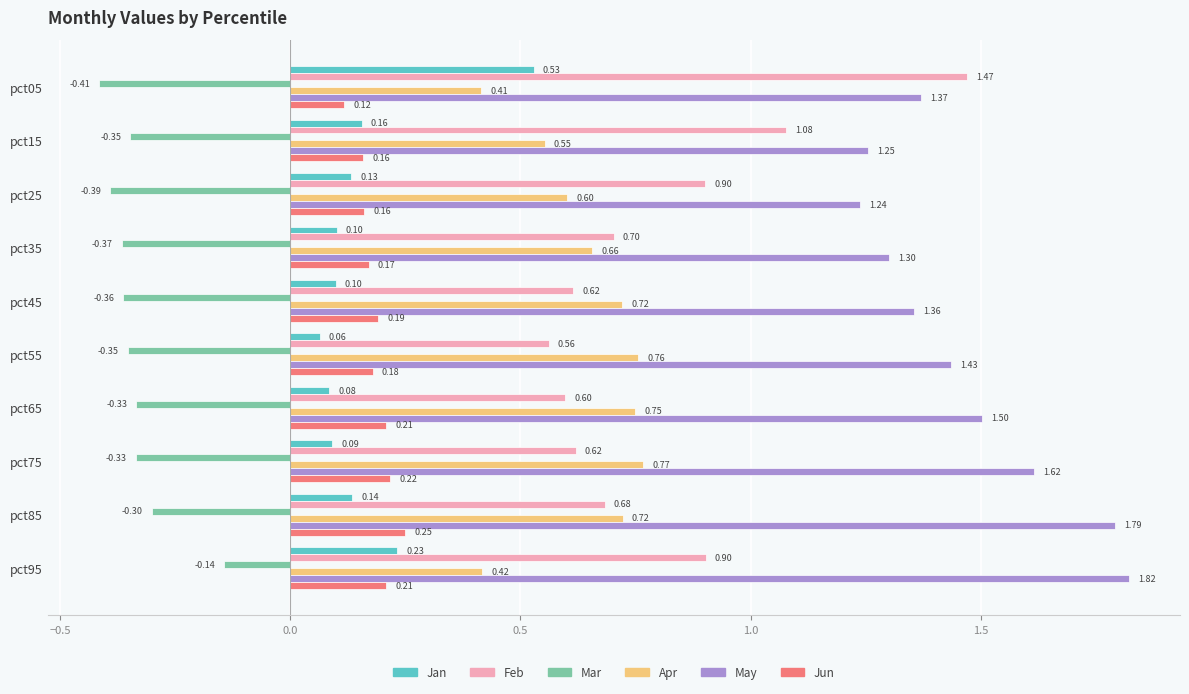

What is the difference between the maximum and minimum values in the Feb series?

0.9